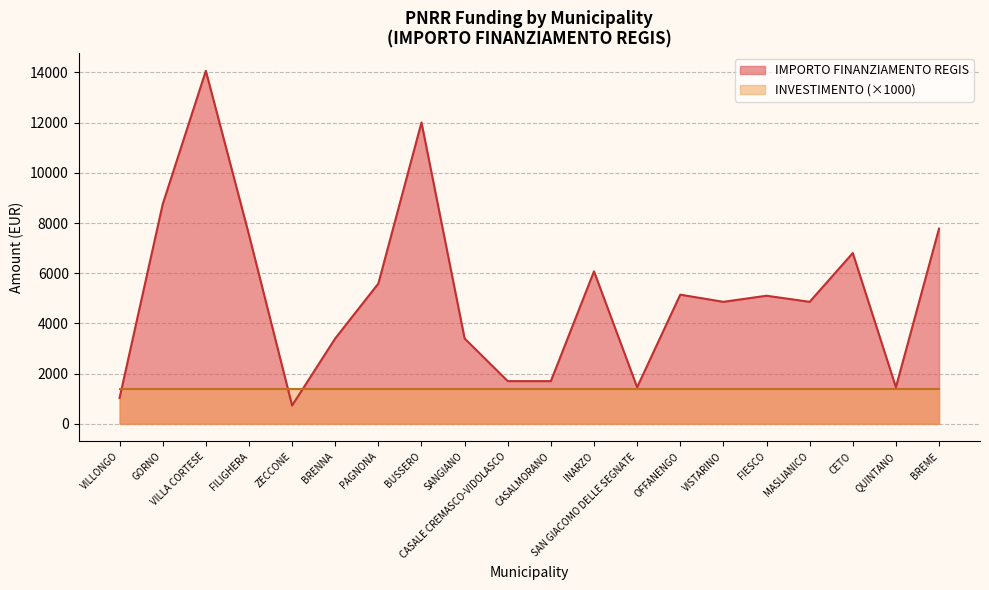

Reading left to right, transcribe all the data shown in this chart.

VILLONGO=1029	GORNO=8748	VILLA CORTESE=14063	FILIGHERA=7533	ZECCONE=729	BRENNA=3402	PAGNONA=5589	BUSSERO=12005	SANGIANO=3402	CASALE CREMASCO-VIDOLASCO=1701	CASALMORANO=1701	INARZO=6075	SAN GIACOMO DELLE SEGNATE=1458	OFFANENGO=5145	VISTARINO=4860	FIESCO=5103	MASLIANICO=4860	CETO=6804	QUINTANO=1458	BREME=7776